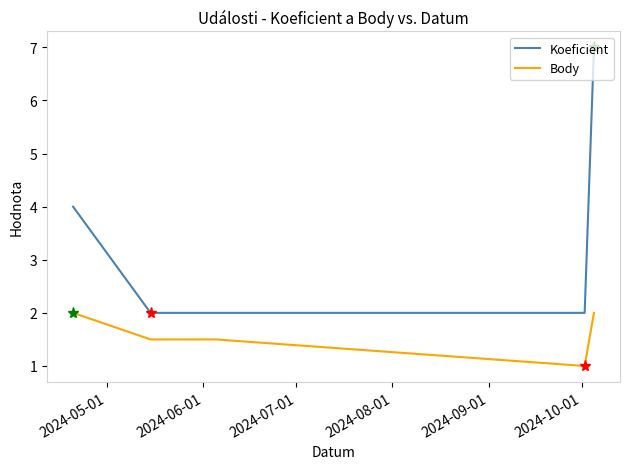

True or false: Koeficient and Body intersect in this chart.

False